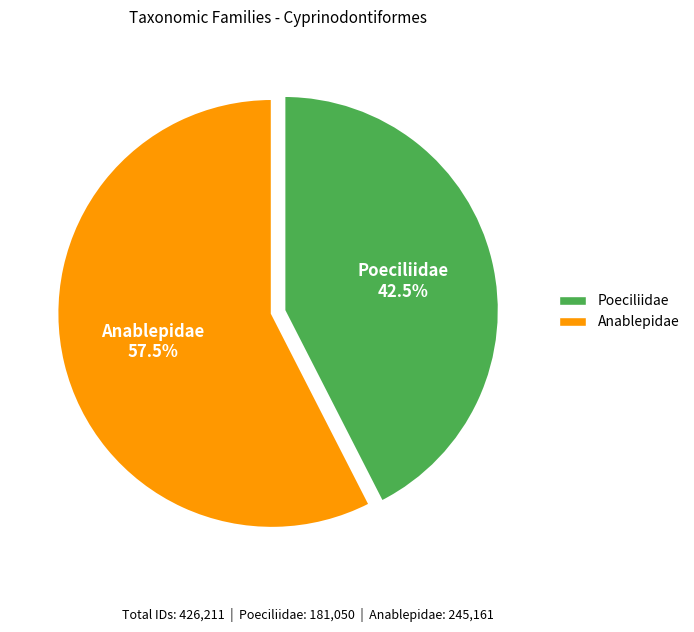

Does Poeciliidae account for over 50% of the chart?

No